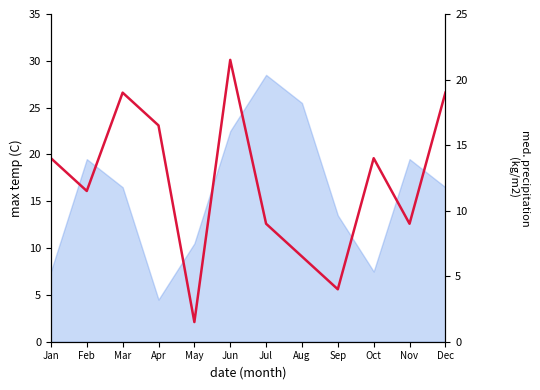

The chart shows a value of 25.3 at Dec. True or false?

False